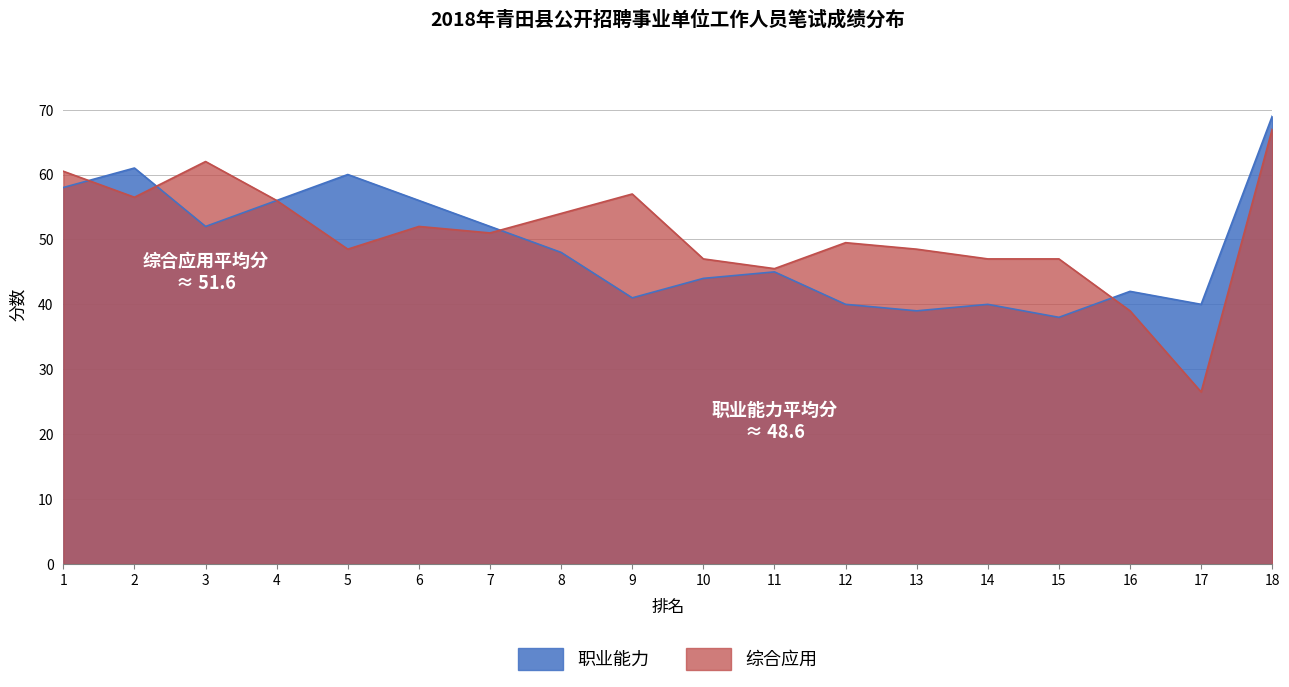

Reading left to right, what are all the values shown in this chart?

综合应用: 60.5	56.5	62.0	56.0	48.5	52.0	51.0	54.0	57.0	47.0	45.5	49.5	48.5	47.0	47.0	39.0	26.5	67.0
职业能力: 58.0	61.0	52.0	56.0	60.0	56.0	52.0	48.0	41.0	44.0	45.0	40.0	39.0	40.0	38.0	42.0	40.0	69.0